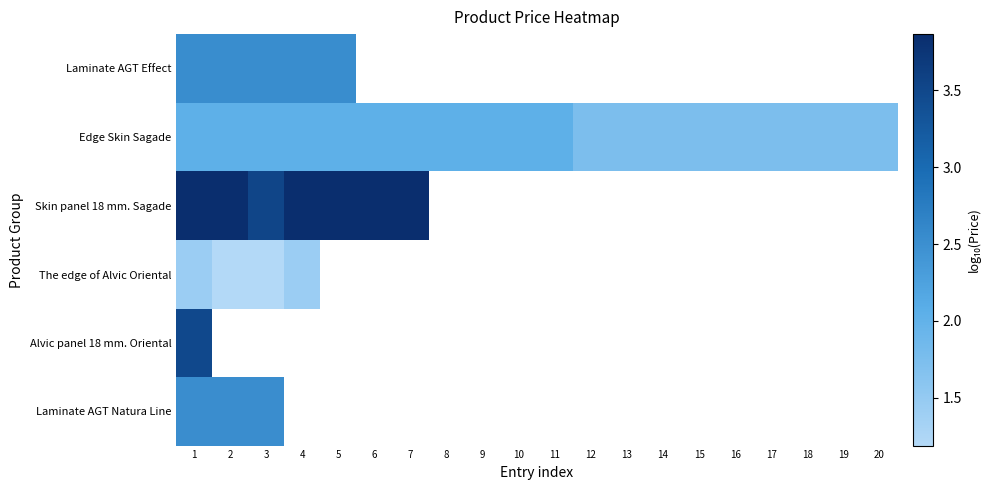

How many positive values does the The edge of Alvic Oriental series have?

4